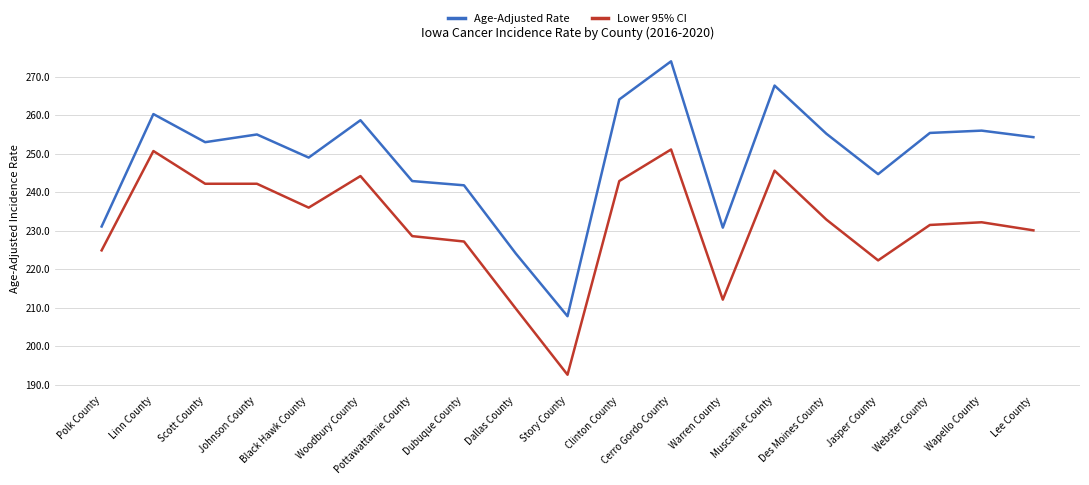

List the series in order of their peak value, lowest first.

Lower 95% CI, Age-Adjusted Rate